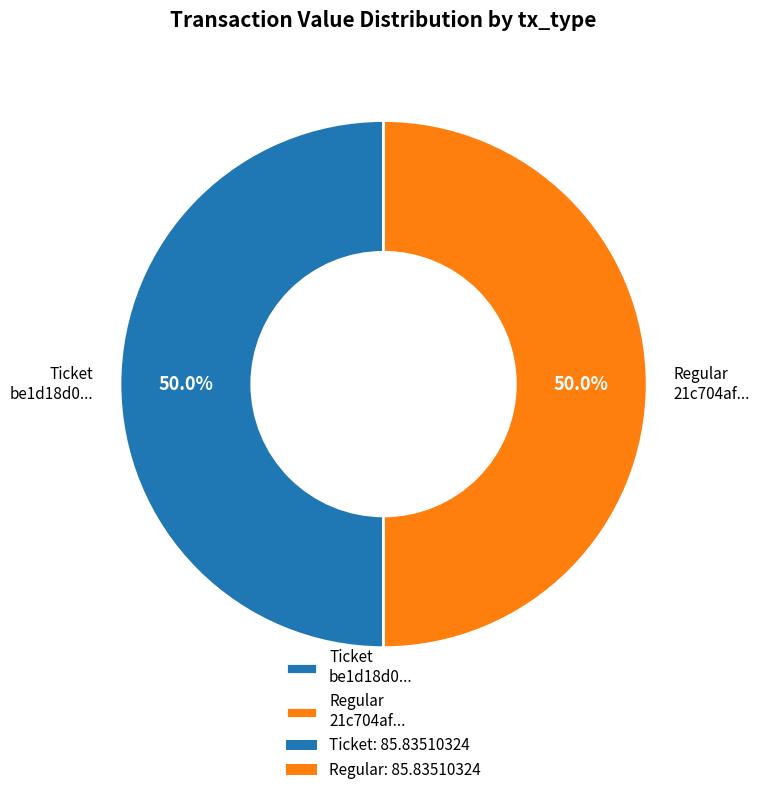

Approximately how many times larger is the value at Ticket be1d18d0... compared to Regular 21c704af...?

1.0